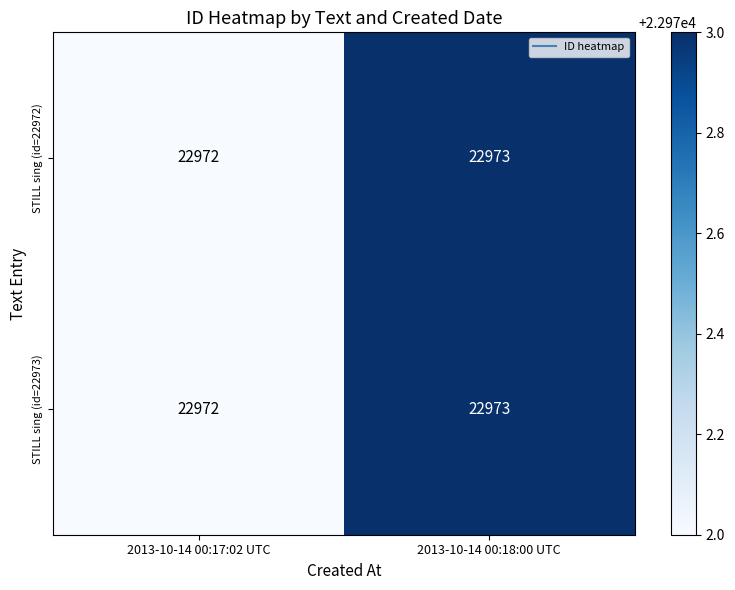

What is the total value across all series at 2013-10-14 00:18:00 UTC?

45946